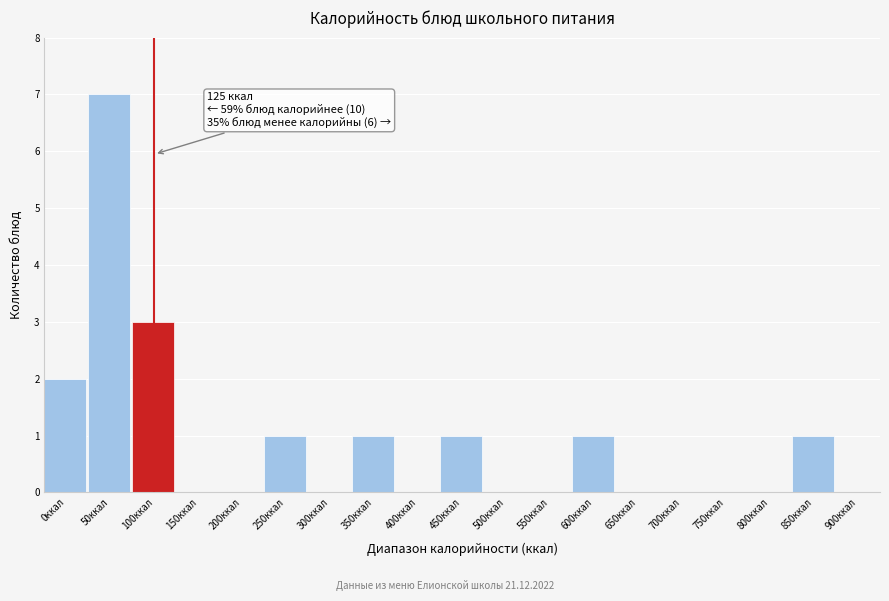

Reading right to left, extract all data points from this chart.

900ккал=0	850ккал=1	800ккал=0	750ккал=0	700ккал=0	650ккал=0	600ккал=1	550ккал=0	500ккал=0	450ккал=1	400ккал=0	350ккал=1	300ккал=0	250ккал=1	200ккал=0	150ккал=0	100ккал=3	50ккал=7	0ккал=2